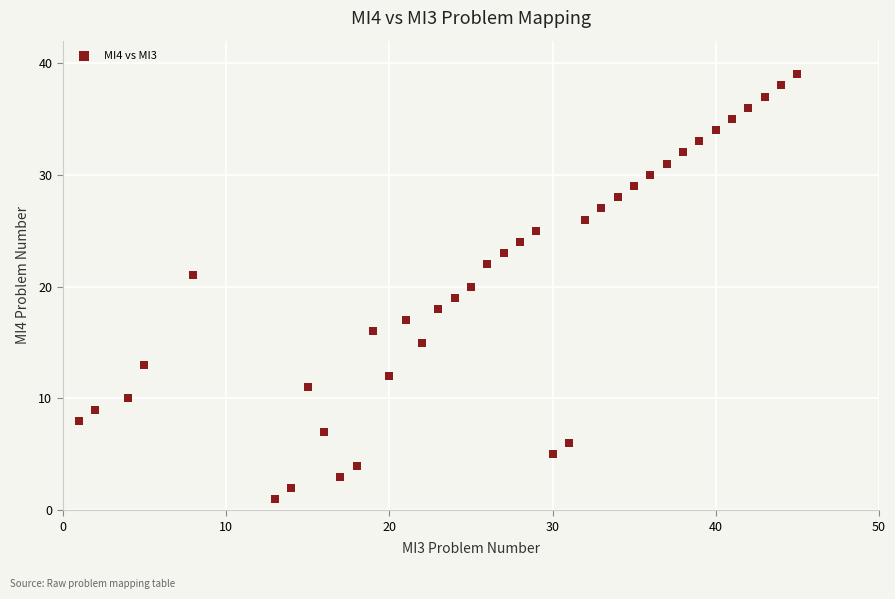

What is the range of Y values (max minus min)?

38